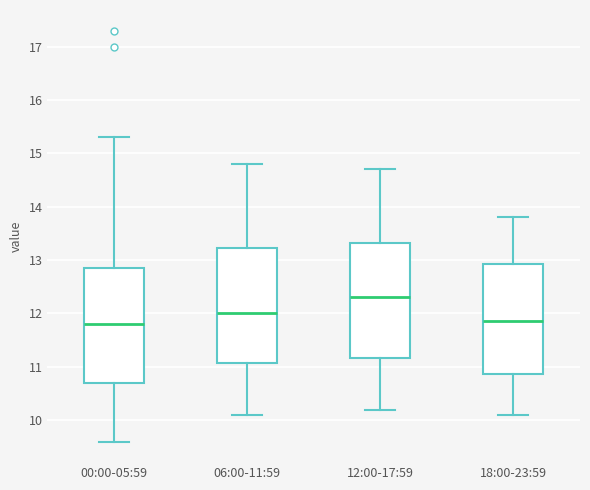

Reading left to right, transcribe this box plot: for each box, give where its median line is, the range the box spans, and where its two whiskers end, as read against the y-axis. The values are not printed on the chart, so give them approximately, as read against the axis.

00:00-05:59: median 11.8, box 10.7 to 12.9, whiskers 9.6 to 15.3
06:00-11:59: median 12.0, box 11.1 to 13.2, whiskers 10.1 to 14.8
12:00-17:59: median 12.3, box 11.2 to 13.3, whiskers 10.2 to 14.7
18:00-23:59: median 11.9, box 10.9 to 12.9, whiskers 10.1 to 13.8